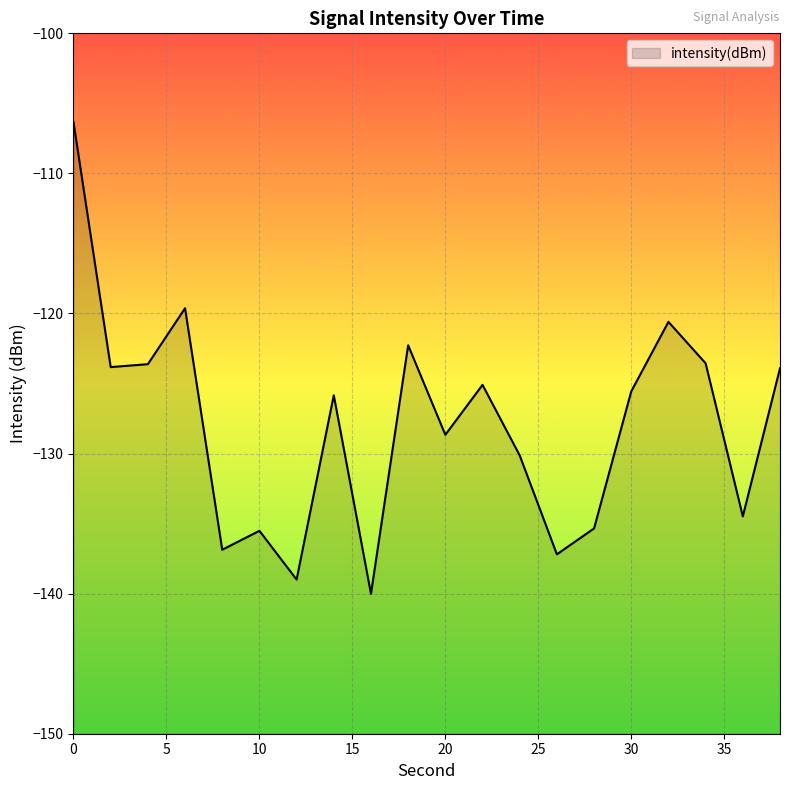

Reading left to right, list all the values displayed in this chart.

-106.3	-123.8	-123.6	-119.6	-136.9	-135.5	-139.0	-125.8	-140.0	-122.3	-128.7	-125.1	-130.1	-137.2	-135.3	-125.6	-120.6	-123.6	-134.5	-123.9